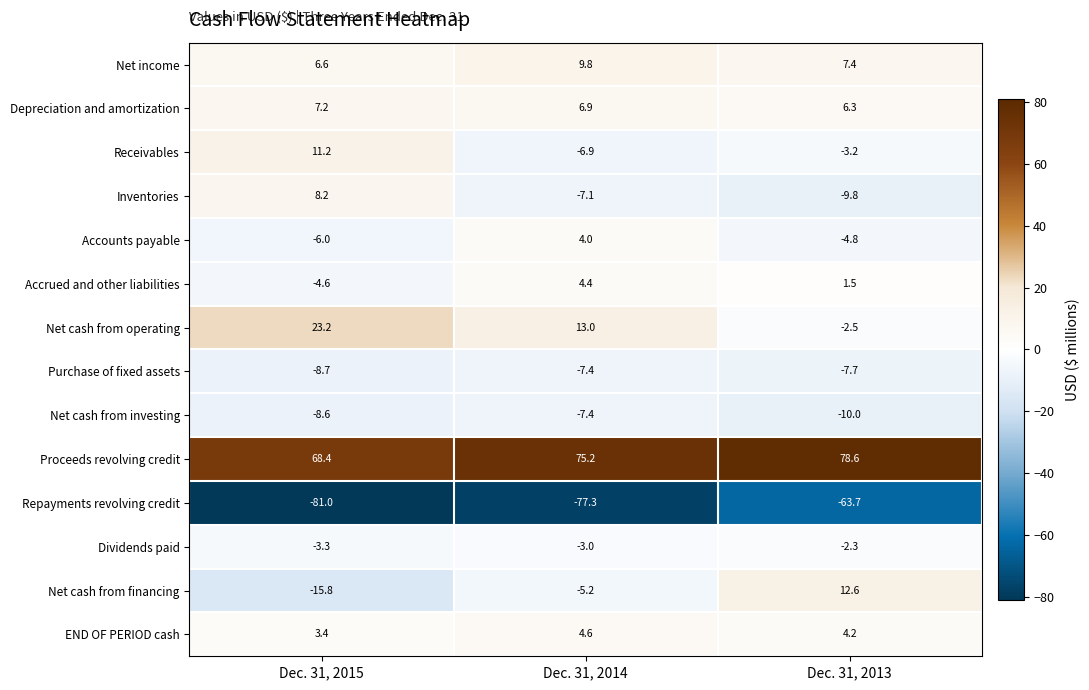

Is it true that Receivables equals -1.4 at Dec. 31, 2013?

False